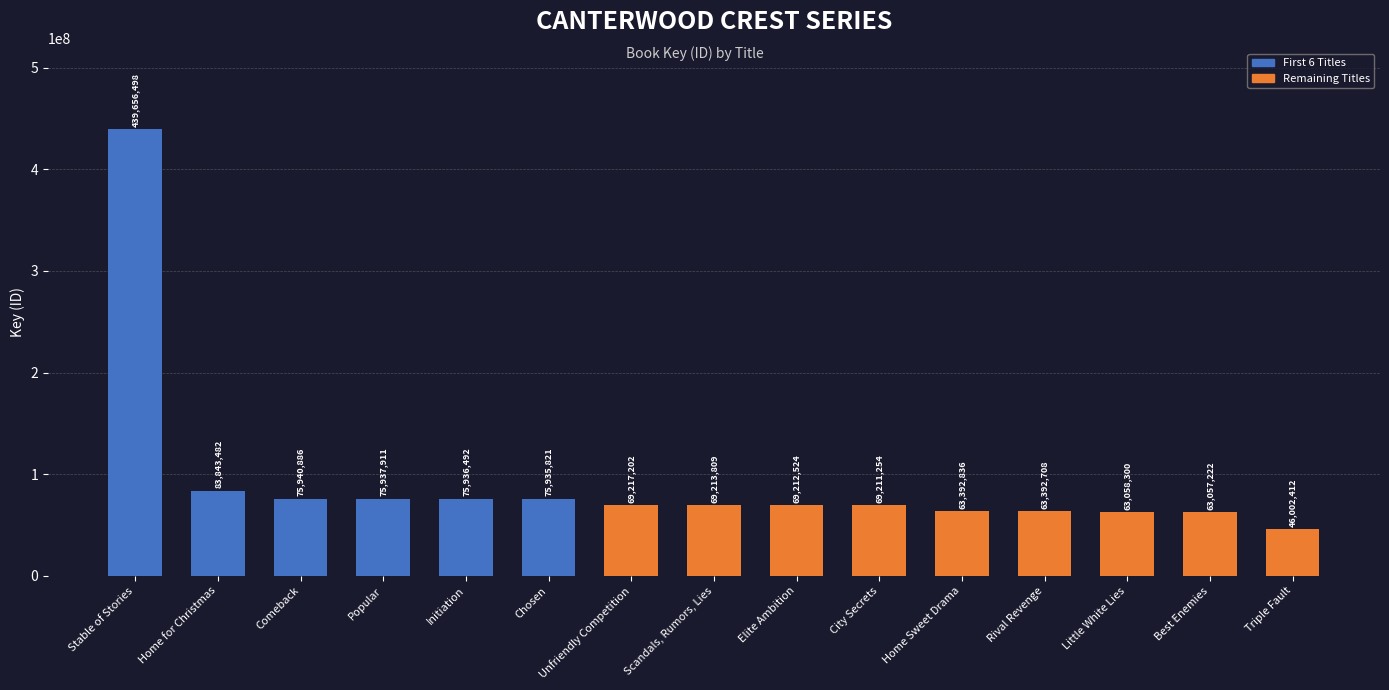

What is the difference between the second highest and second lowest values?

20786260